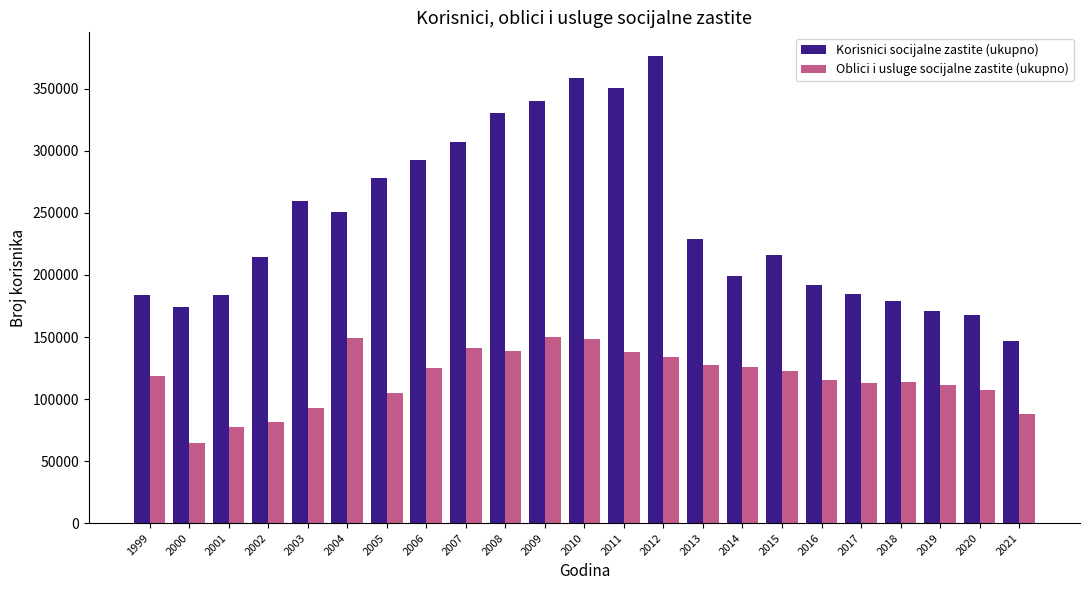

What is the difference between the Oblici i usluge socijalne zastite (ukupno) values at 2003 and 2006?

31473